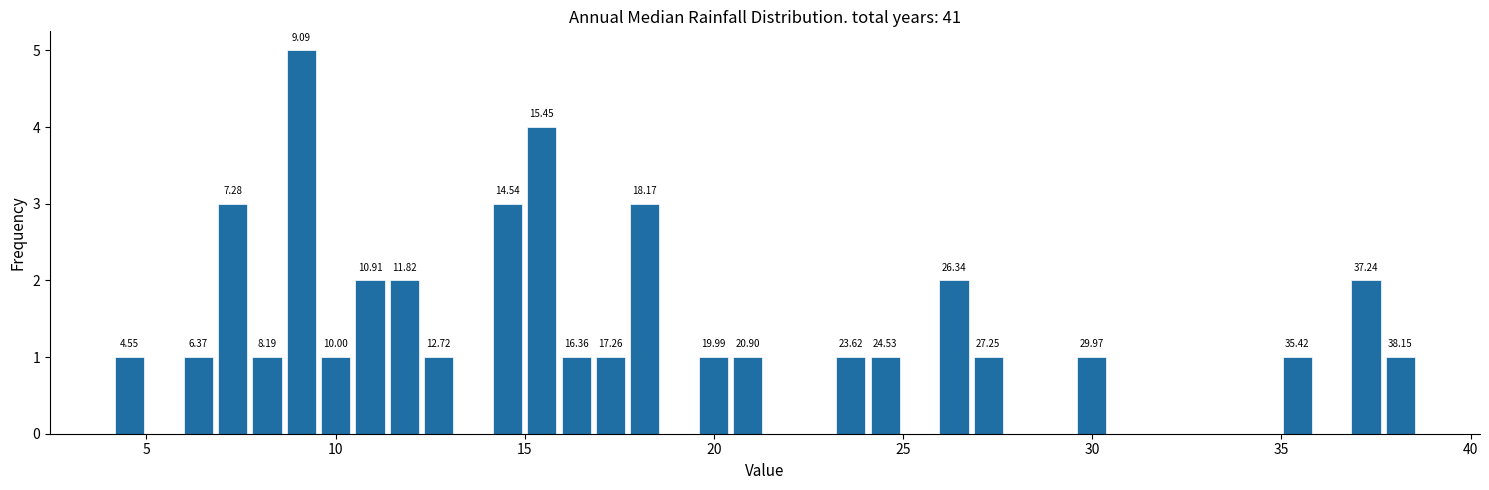

Around what value on the x-axis is the tallest bar? Give the approximate position of its centre, as read against the axis.

9.0